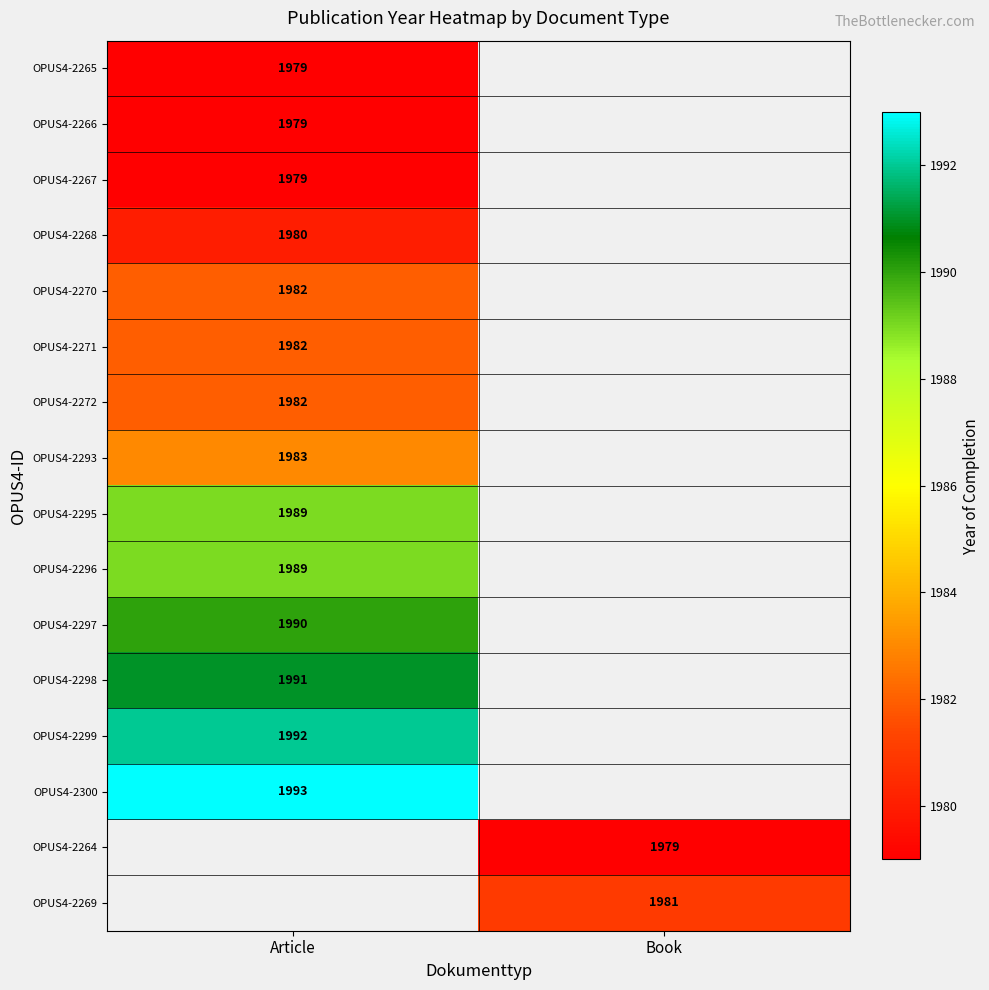

Is it true that OPUS4-2297 equals 1990 at Article?

True